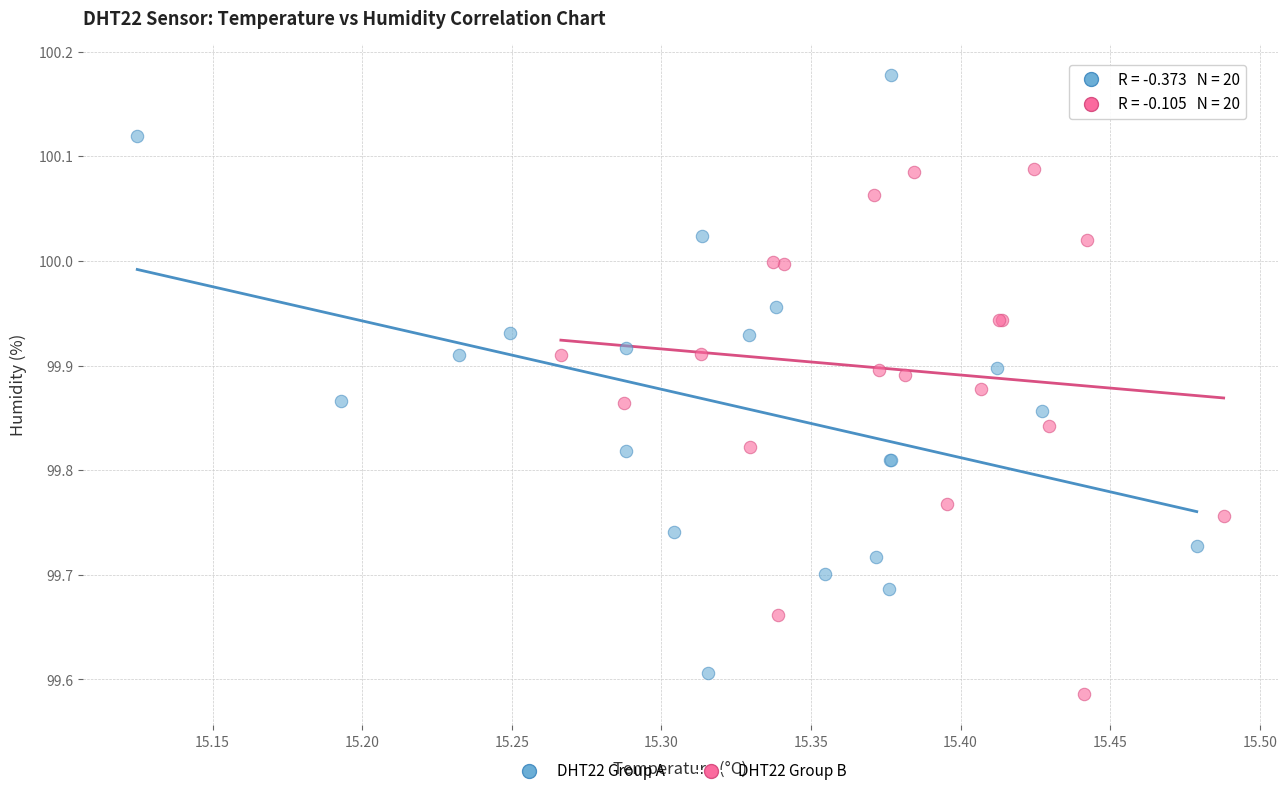

Which series contains the highest Y value?

DHT22 Group A